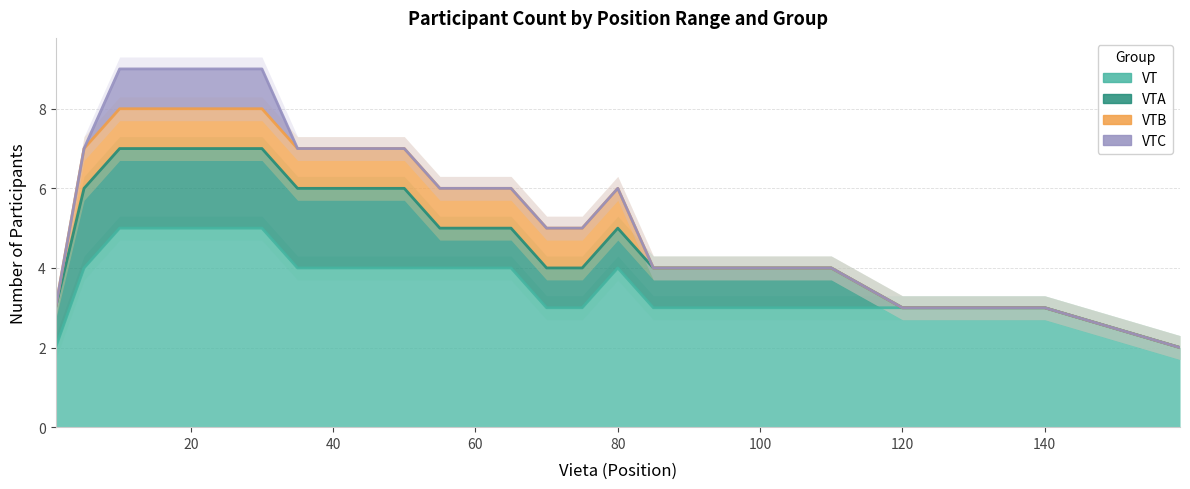

Count the VTC values in the range 0 to 1.

26